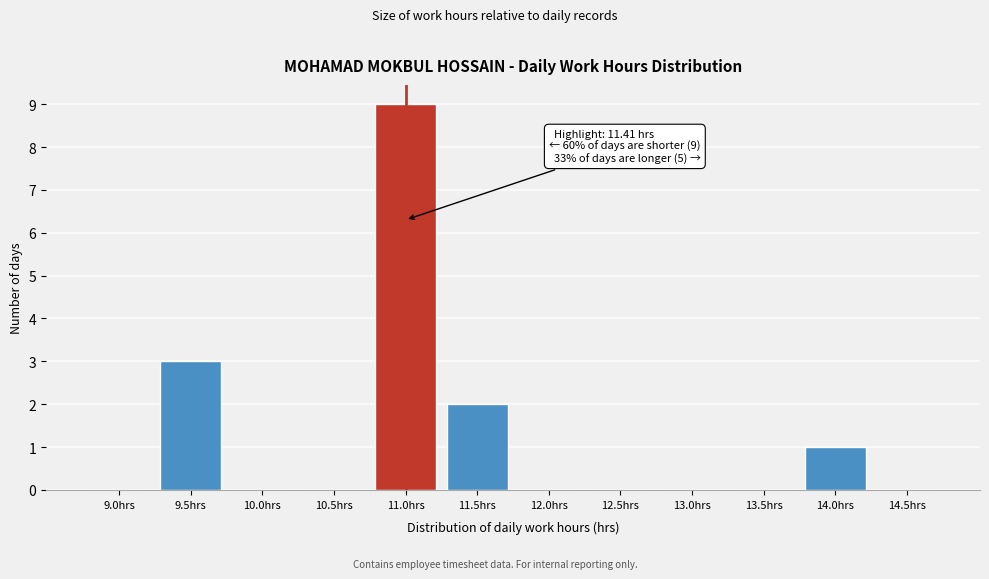

Reading right to left, transcribe all the data shown in this chart.

14.5hrs=0	14.0hrs=1	13.5hrs=0	13.0hrs=0	12.5hrs=0	12.0hrs=0	11.5hrs=2	11.0hrs=9	10.5hrs=0	10.0hrs=0	9.5hrs=3	9.0hrs=0